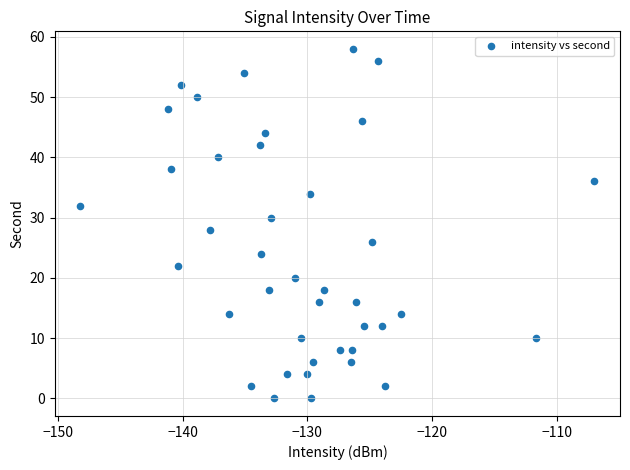

What is the range of Y values (max minus min)?

58